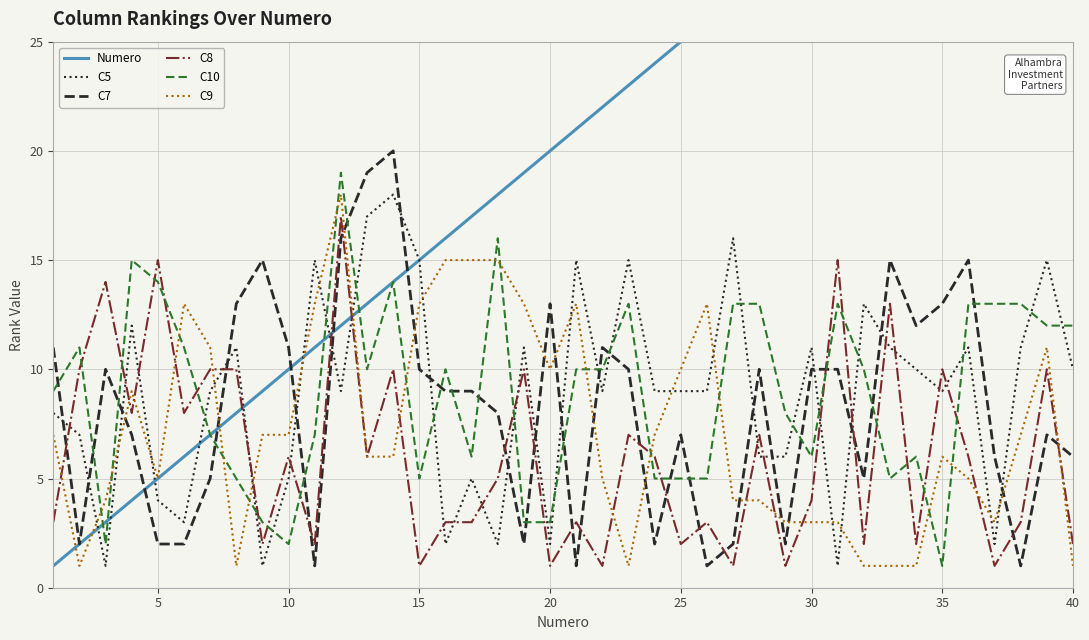

What is the minimum value for Numero?

1